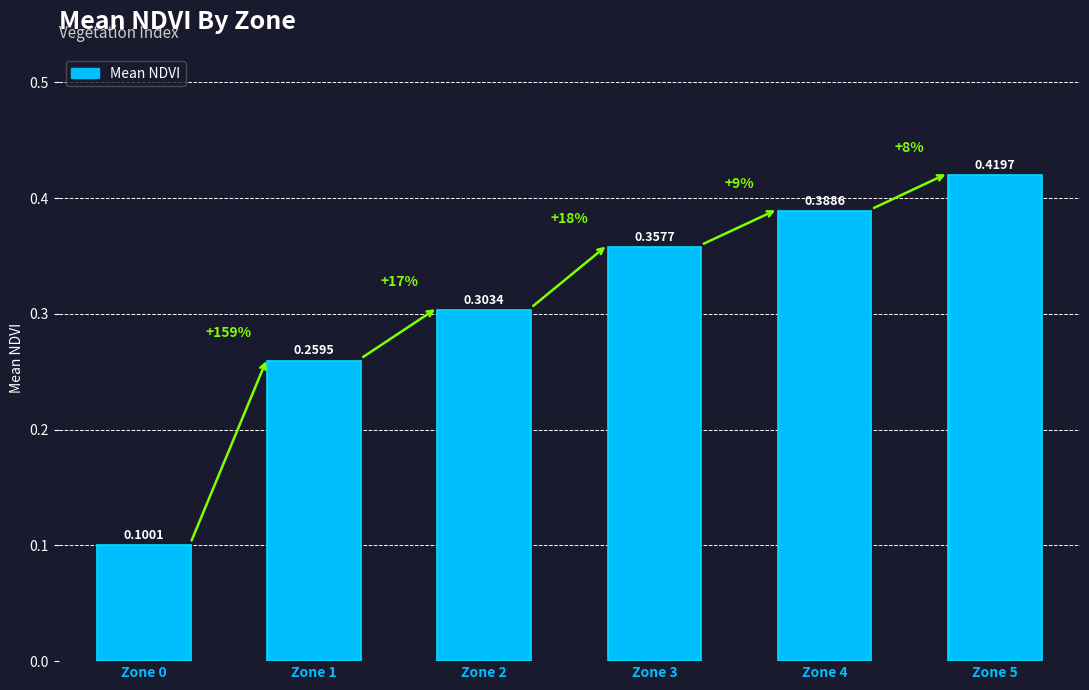

List the labels in order of value, smallest first.

Zone 0, Zone 1, Zone 2, Zone 3, Zone 4, Zone 5